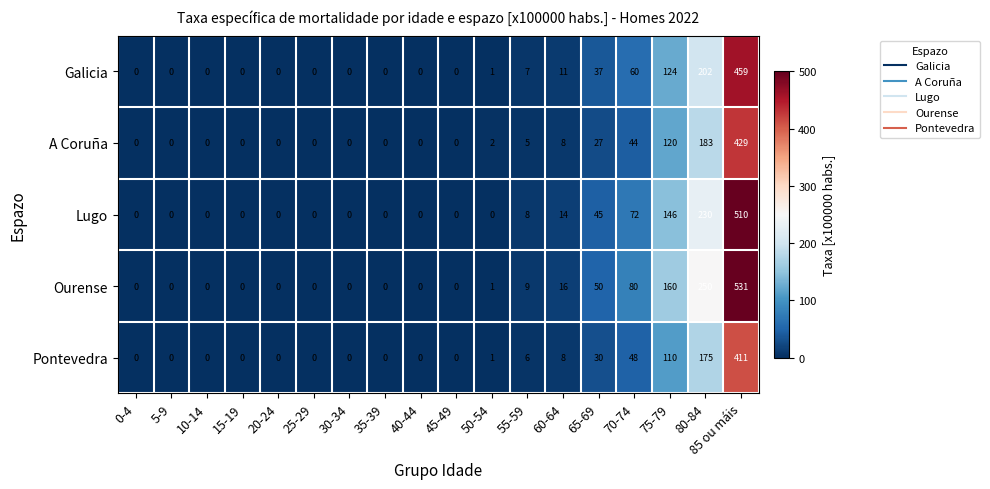

What is the difference between the maximum and minimum values in the Lugo series?

510